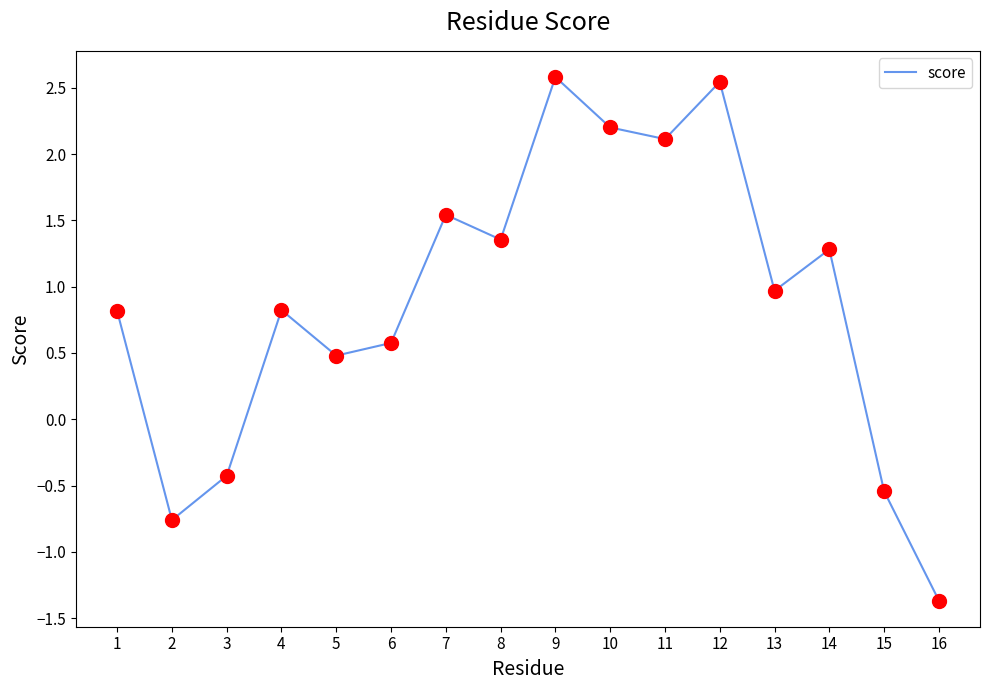

Between 3 and 8, which is larger?

8